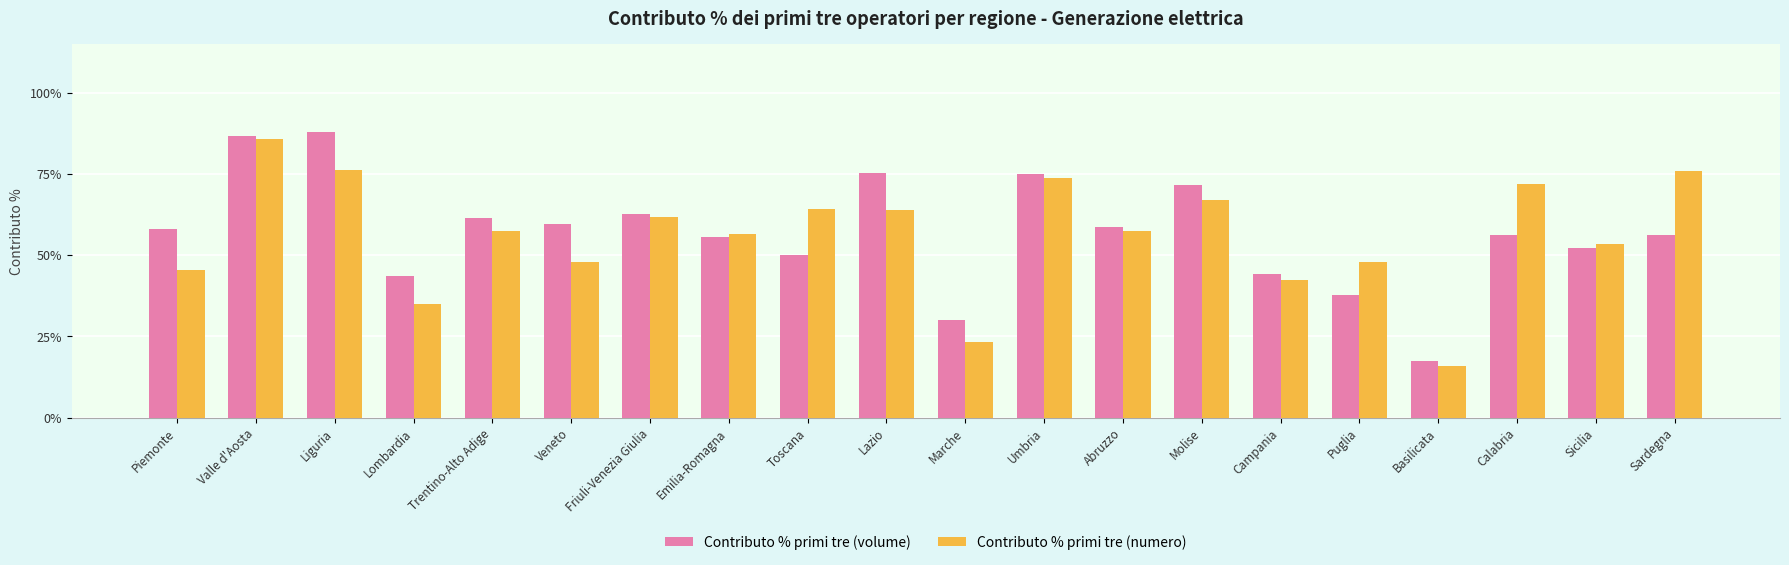

How many groups of bars are there?

20